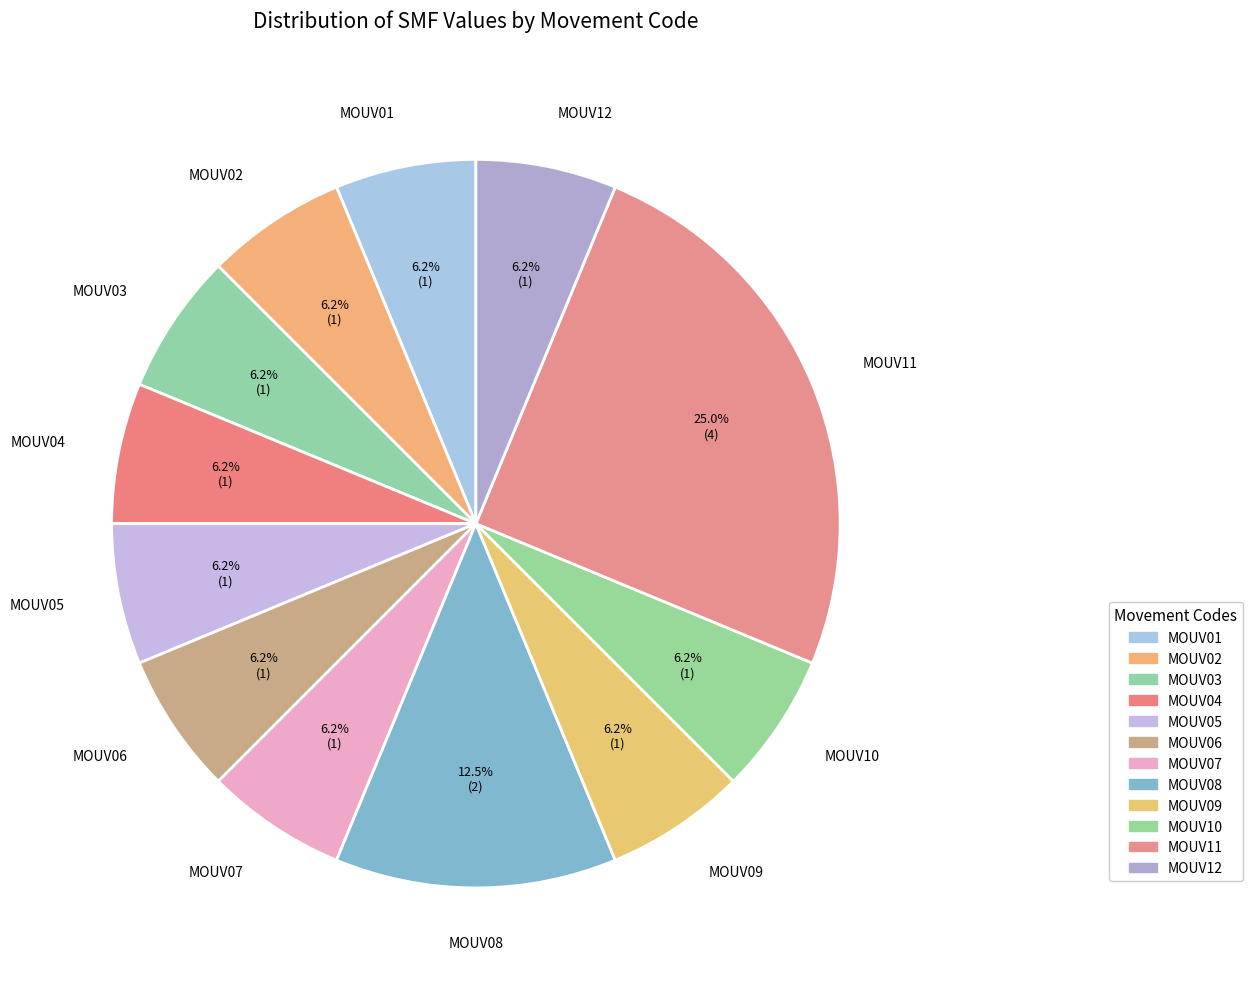

Which category has the biggest portion of the pie?

MOUV11